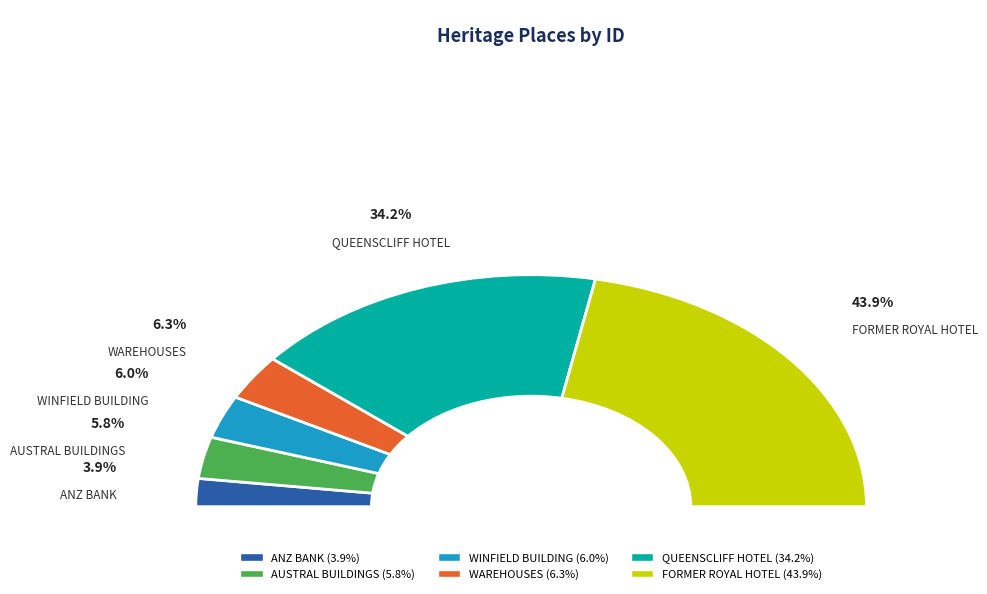

True or false: WAREHOUSES accounts for 6% of the total.

True